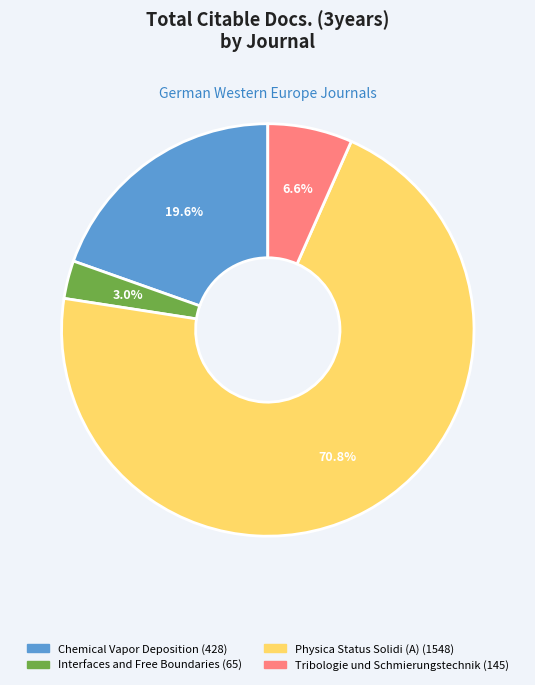

To the nearest percent, what percentage of the pie is Physica Status Solidi (A)?

71%